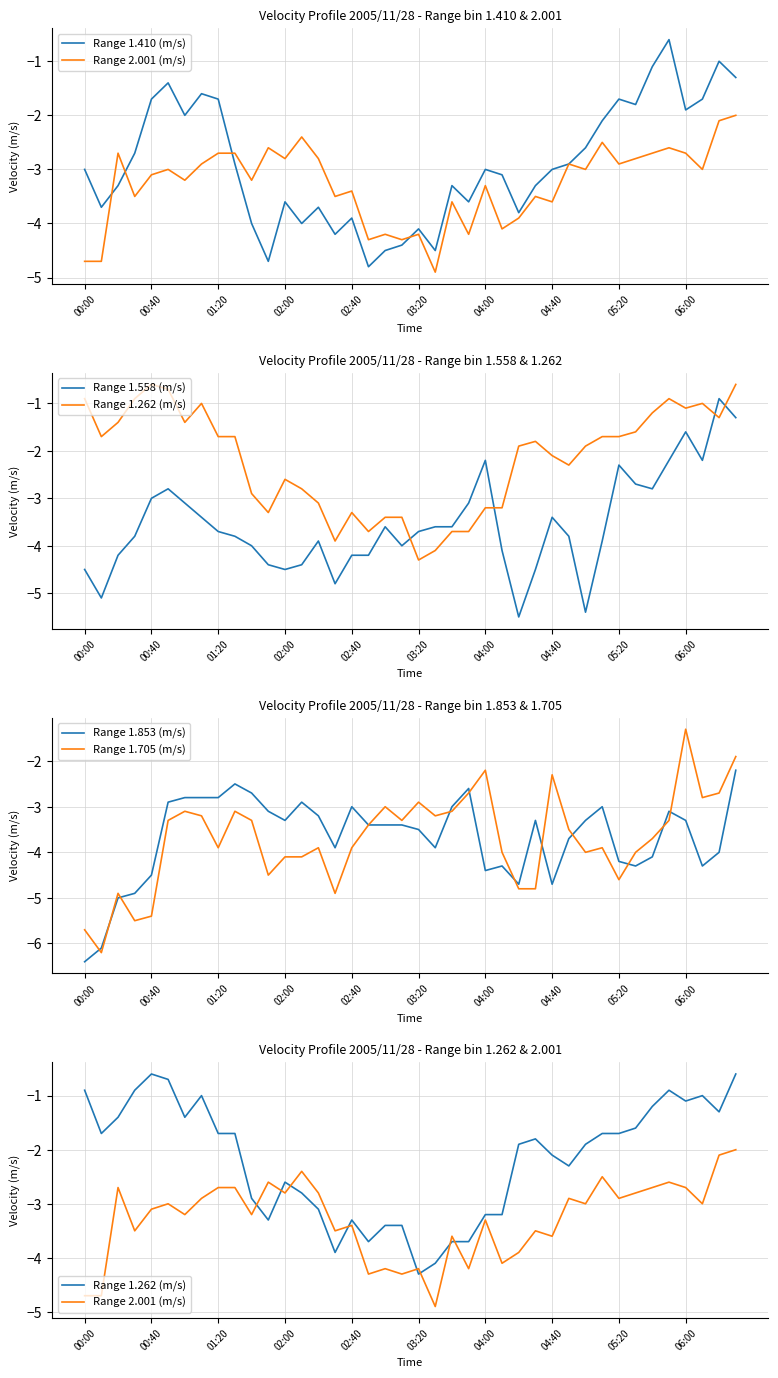

List the series in order of their peak value, lowest first.

Range 1.853 (m/s), Range 2.001 (m/s), Range 1.705 (m/s), Range 1.558 (m/s), Range 1.410 (m/s), Range 1.262 (m/s)